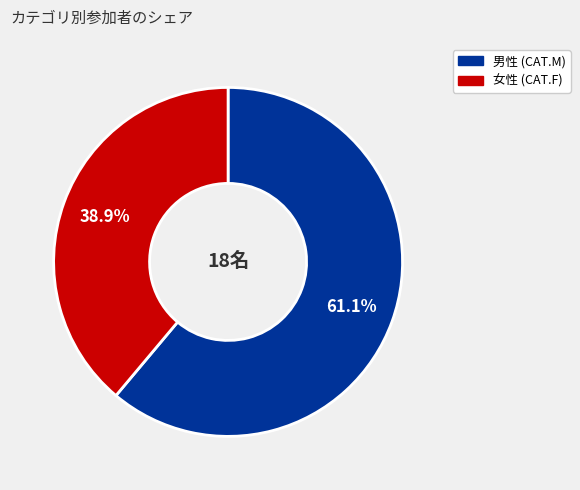

Is there a majority slice in this chart?

Yes